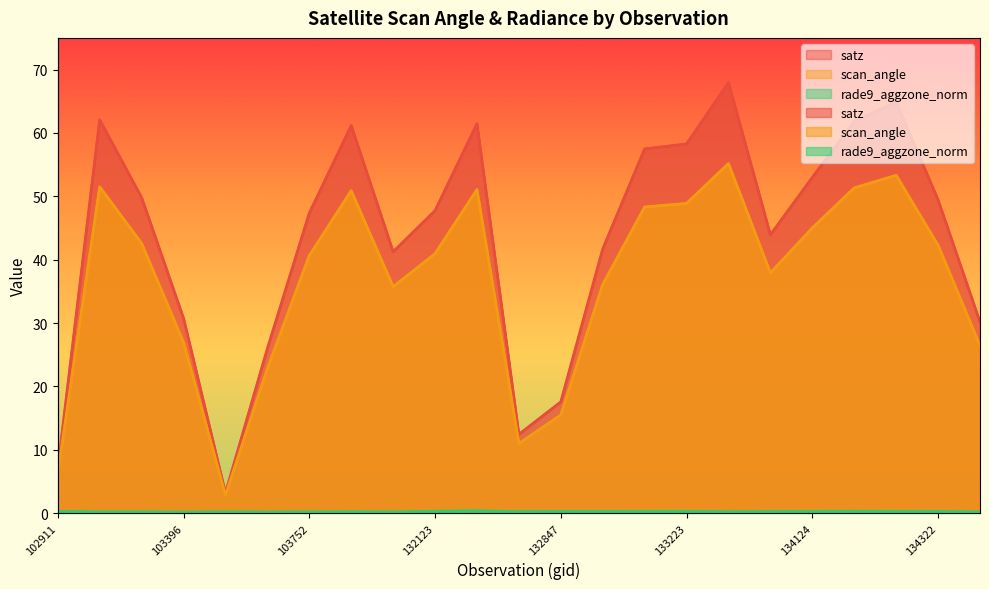

At which category does satz reach its first local valley?

103515